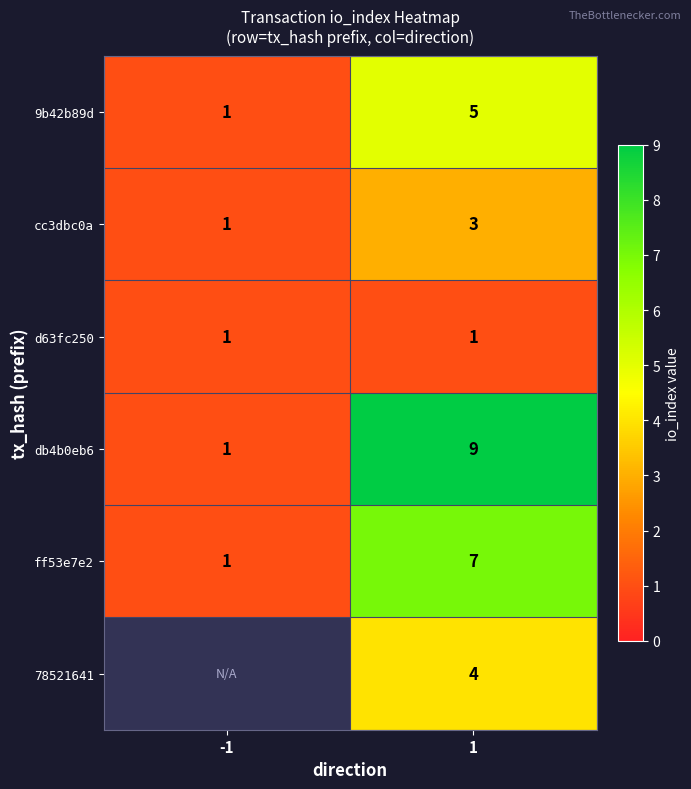

What is the sum of all cc3dbc0a values?

4